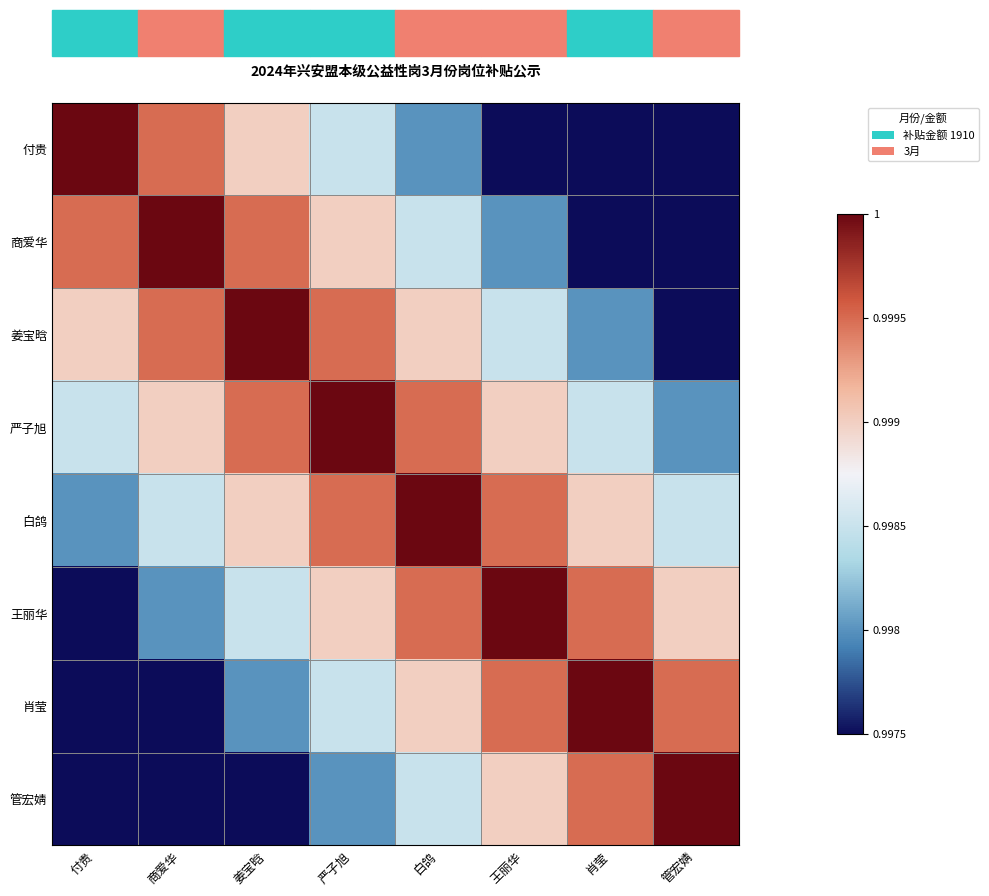

Rank the series by their maximum value, from highest to lowest.

付贵, 商爱华, 姜宝晗, 严子旭, 白鸽, 王丽华, 肖莹, 管宏婧